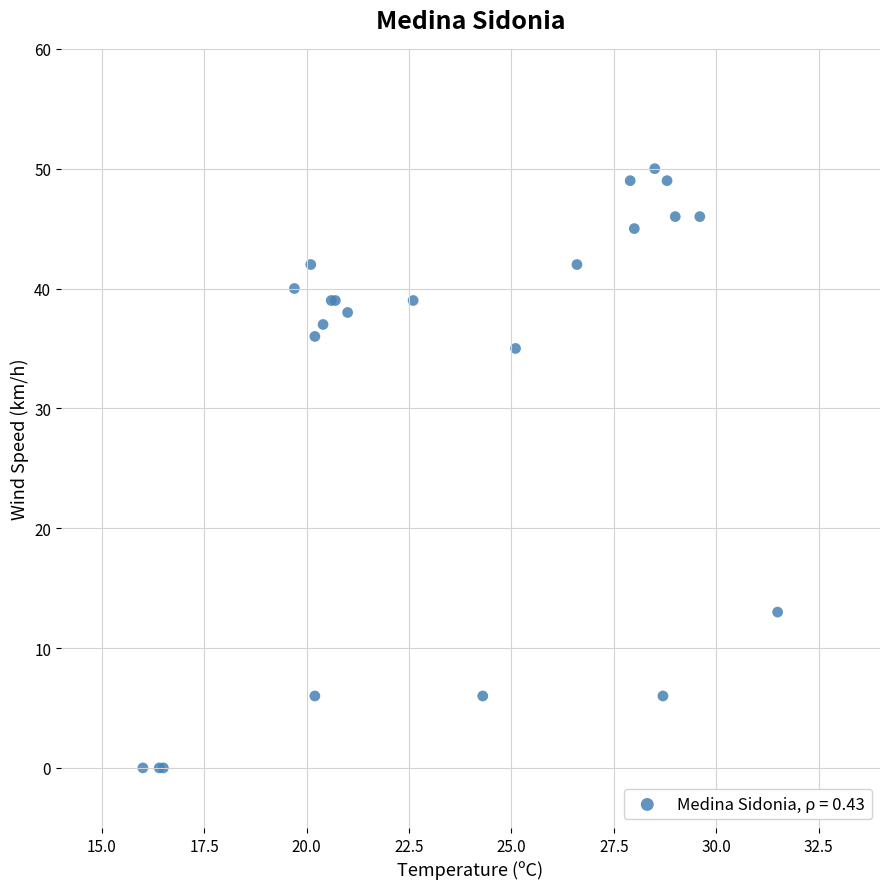

What Y value in the scatter plot is closest to 25?

35